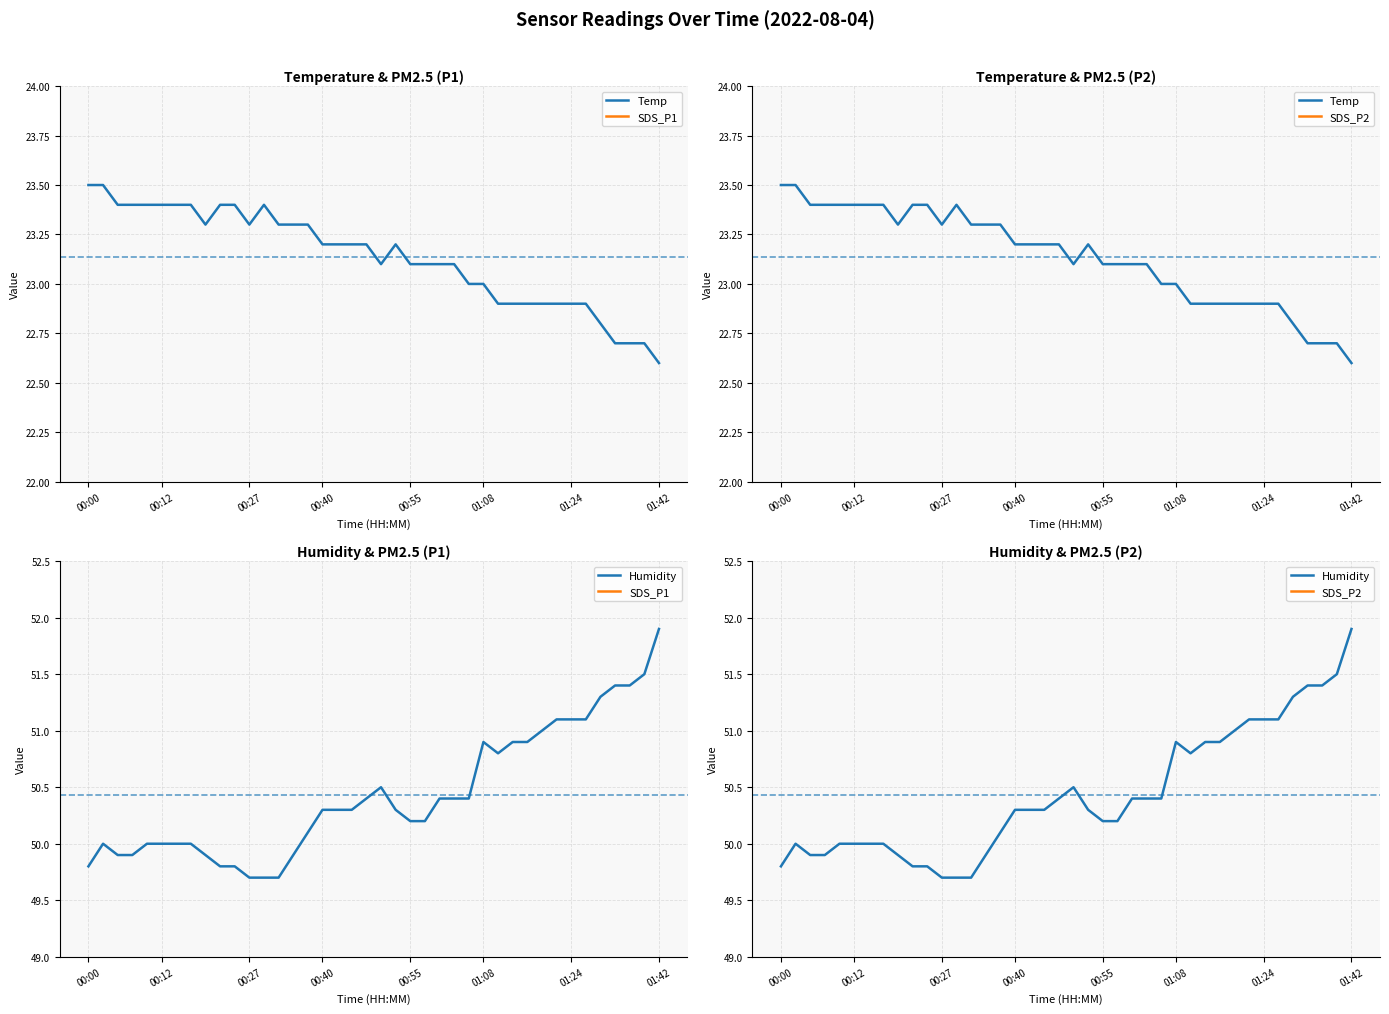

The Humidity series shows 50.5 at 20. True or false?

True